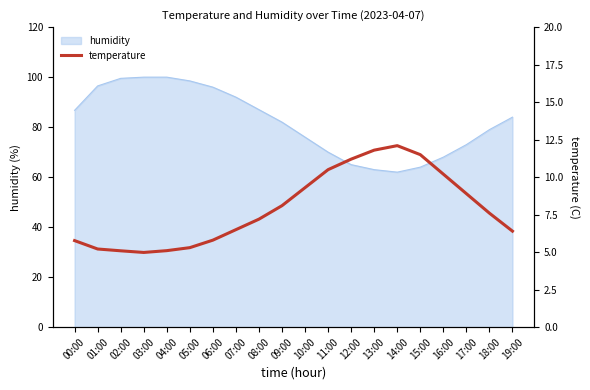

What is the change in value from 04:00 to 08:00?

+2.1